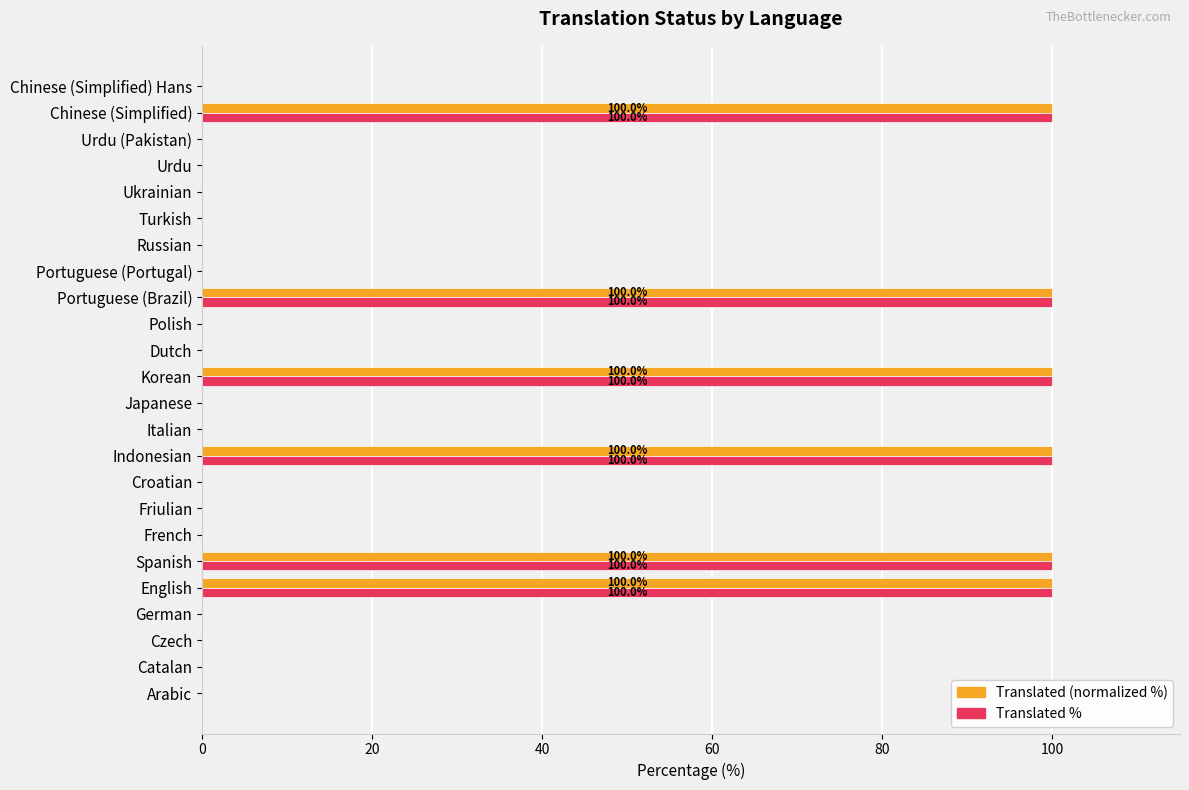

The value of Translated % at French is 0. True or false?

True